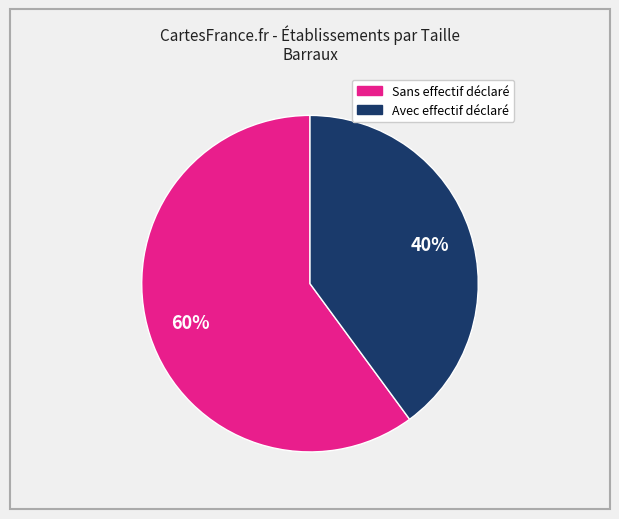

To the nearest percent, what is the difference between the largest and smallest slice percentages?

20%